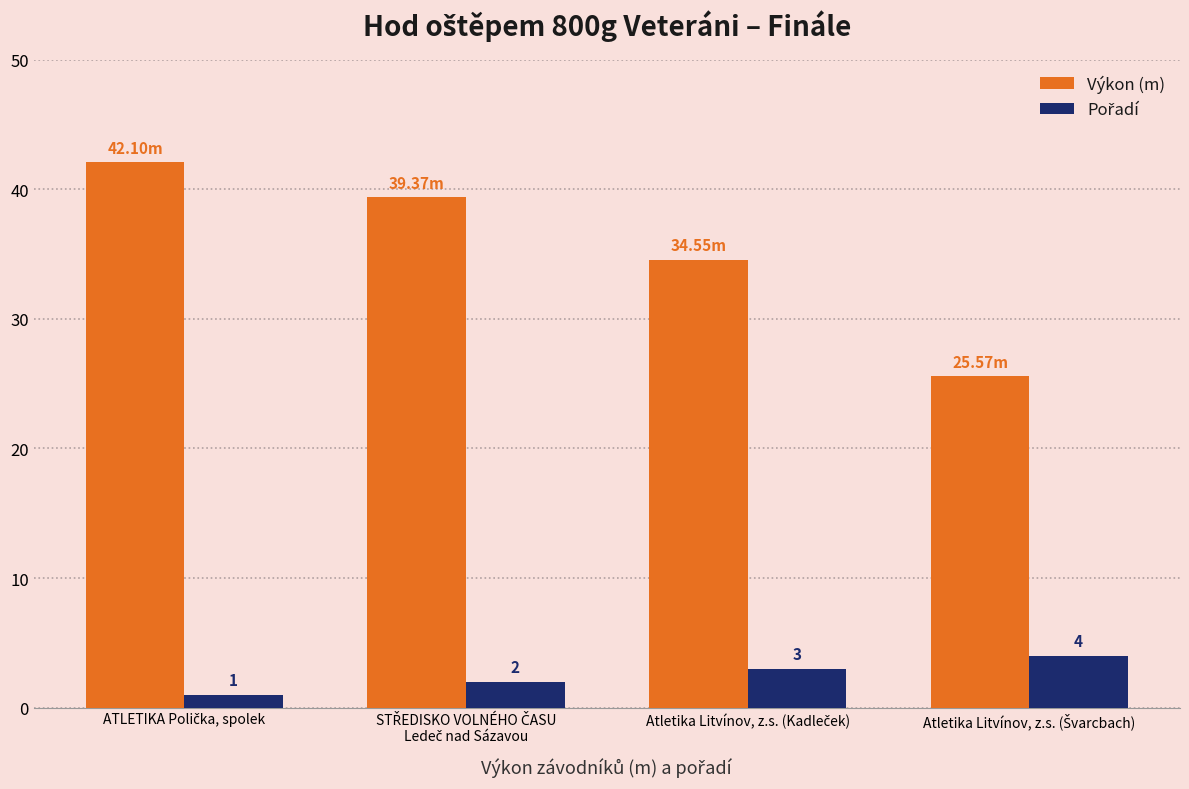

What is the value of the Výkon (m) bar at the 1st from the left?

42.1